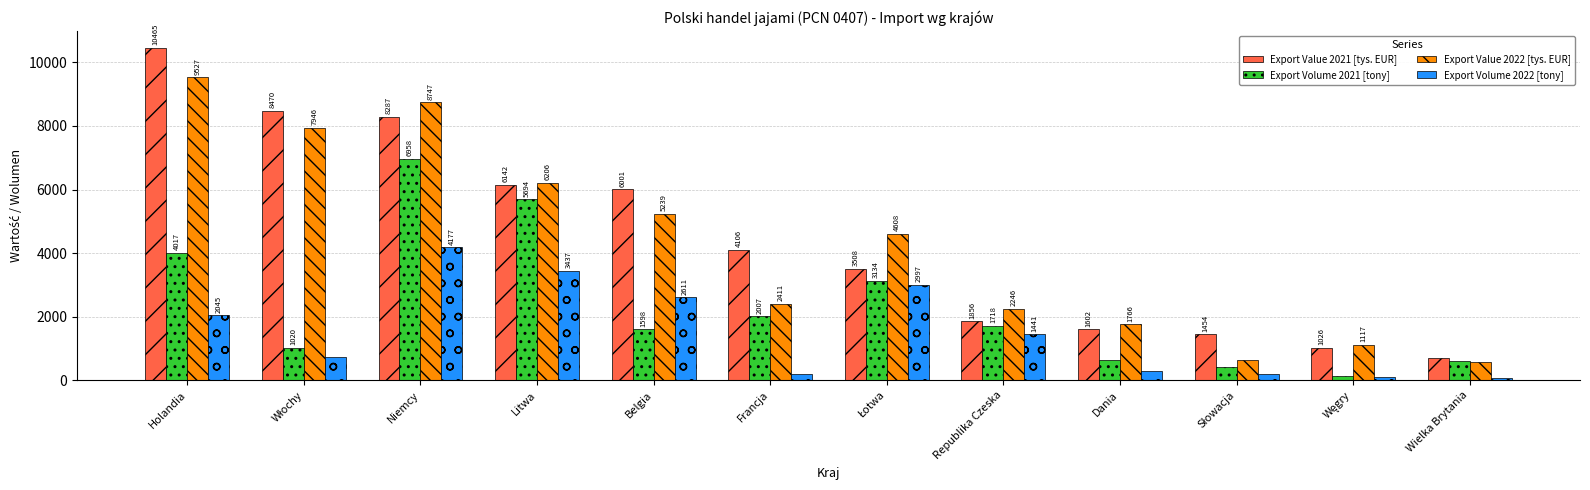

What is the sum of the Export Value 2021 [tys. EUR] values at Republika Czeska and Francja?

5962.6